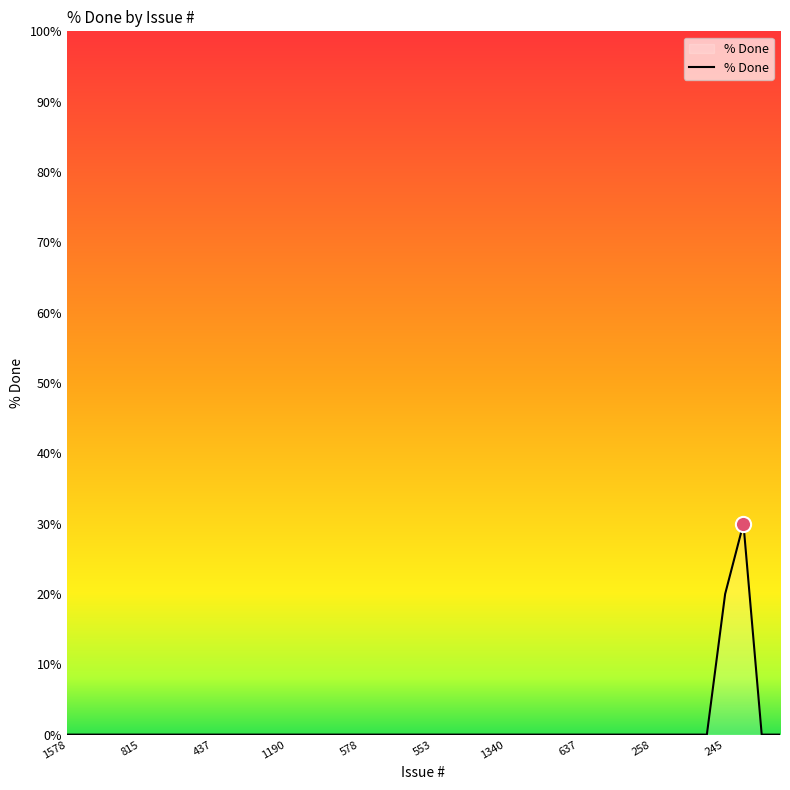

What is the greatest value displayed?

30